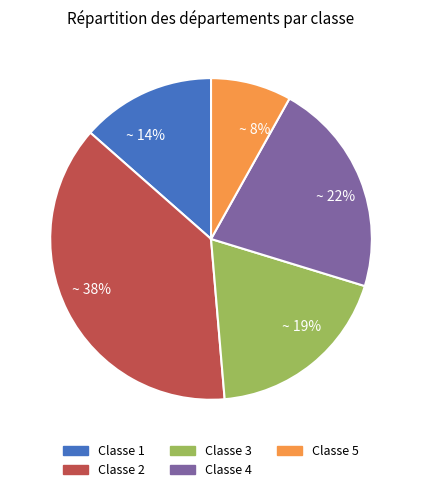

Is it true that Classe 5 is 8% of the pie?

True